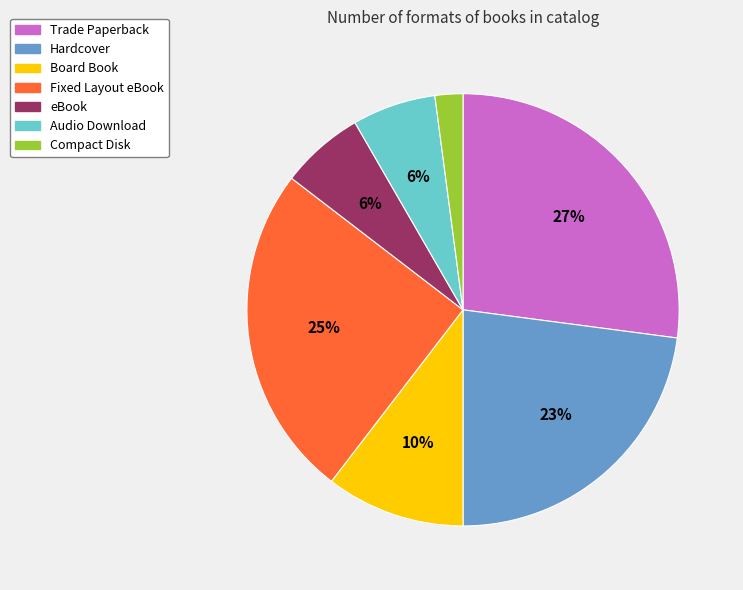

How many slices are in this pie chart?

7